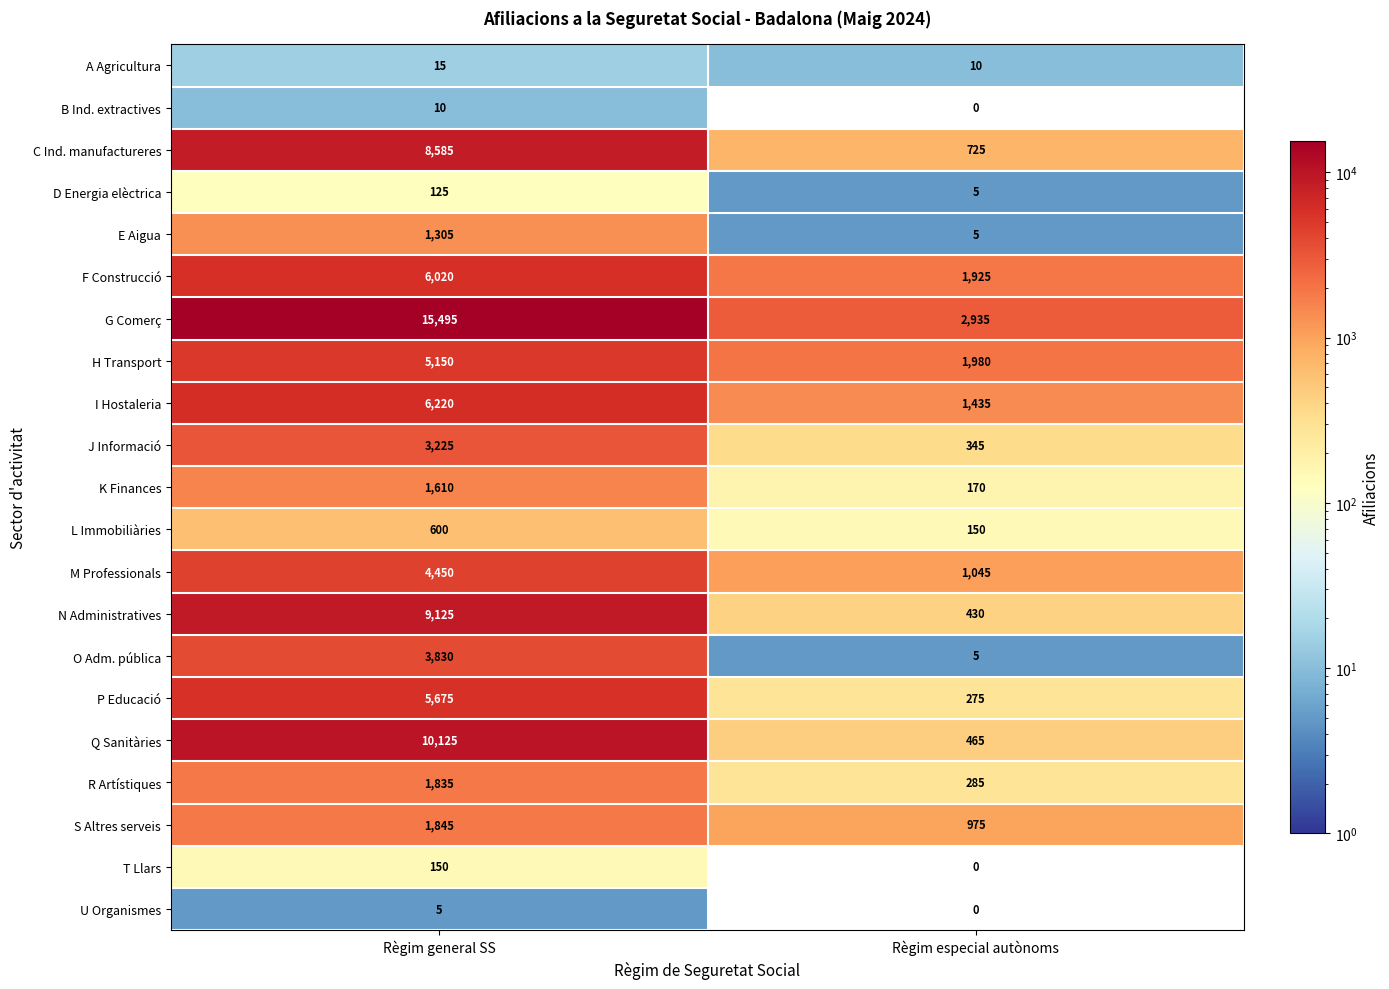

What is the difference between the highest and lowest values at Règim especial autònoms?

2935